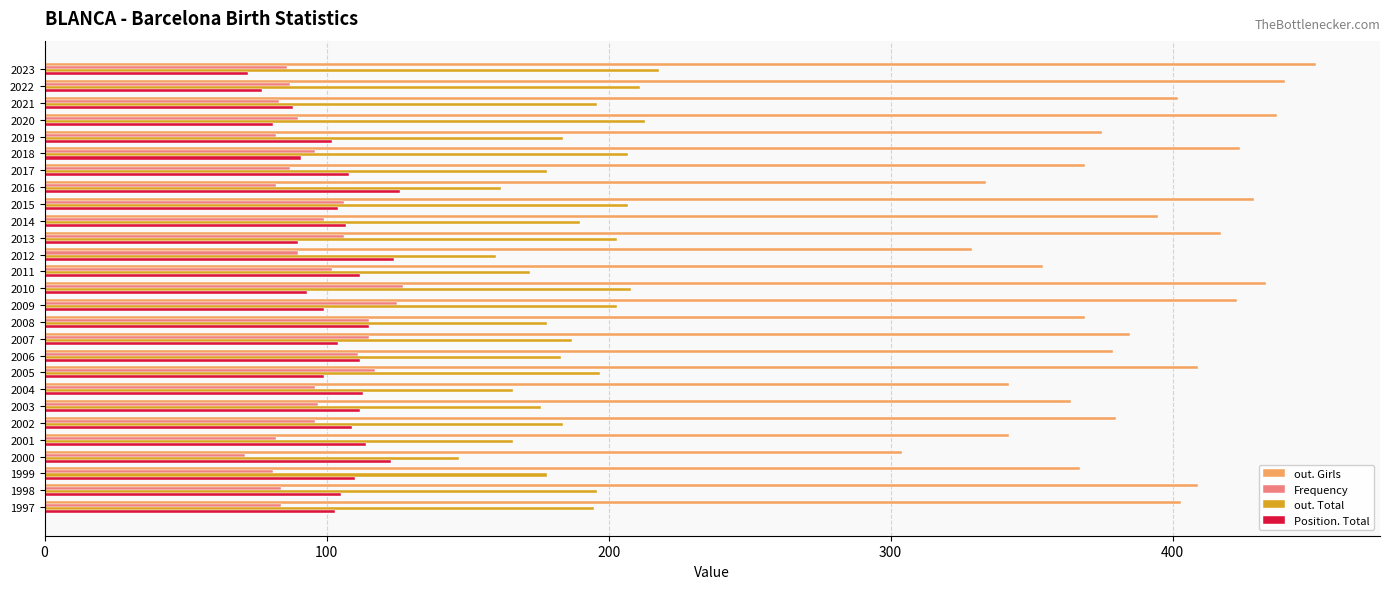

What is the minimum value for Position. Total?

72